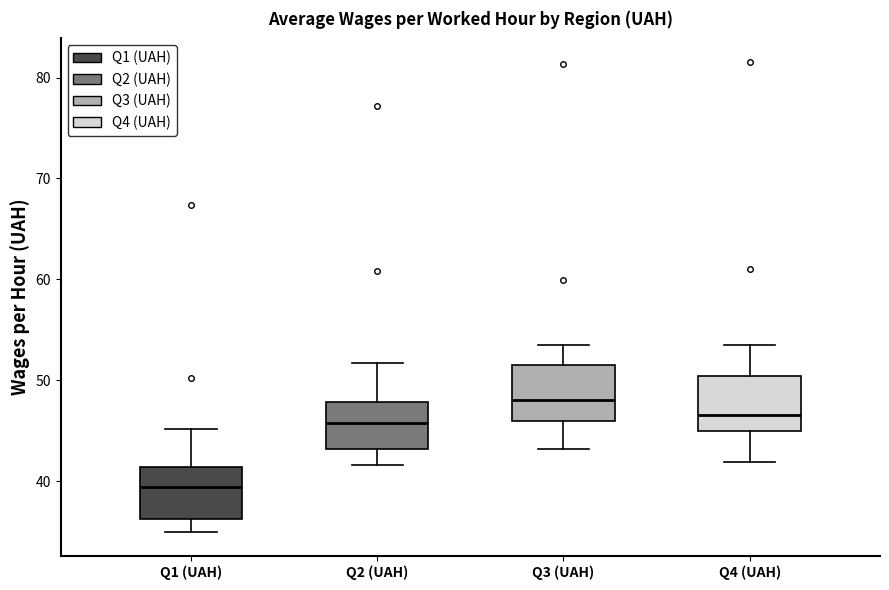

Which box has the highest median line?

Q3 (UAH)